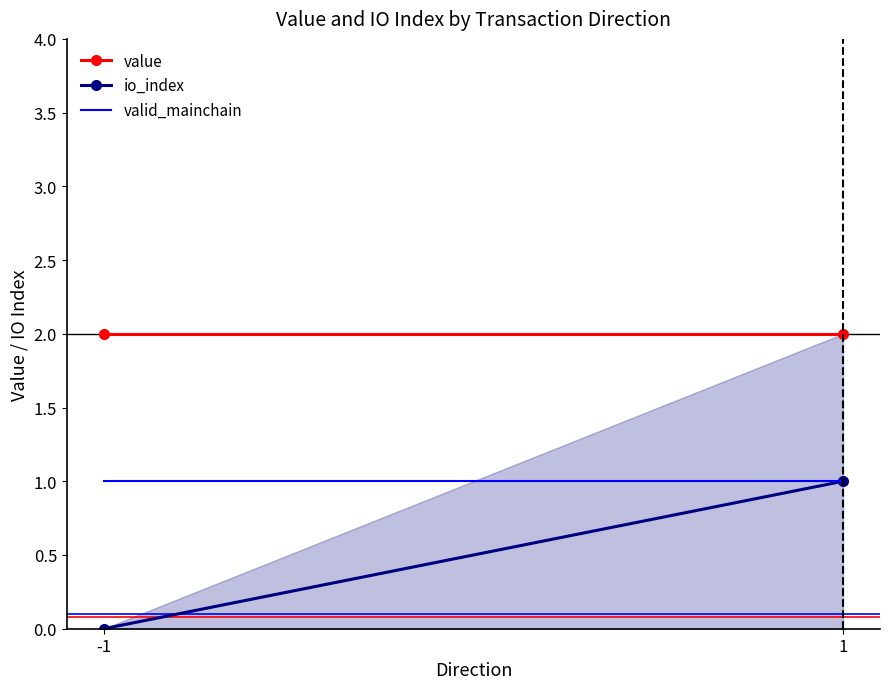

Which series has the largest range (max minus min)?

io_index